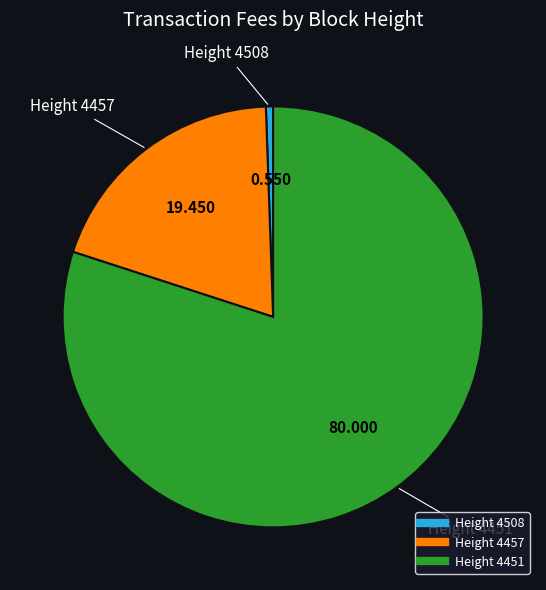

Is there any slice that represents more than half of the pie?

Yes